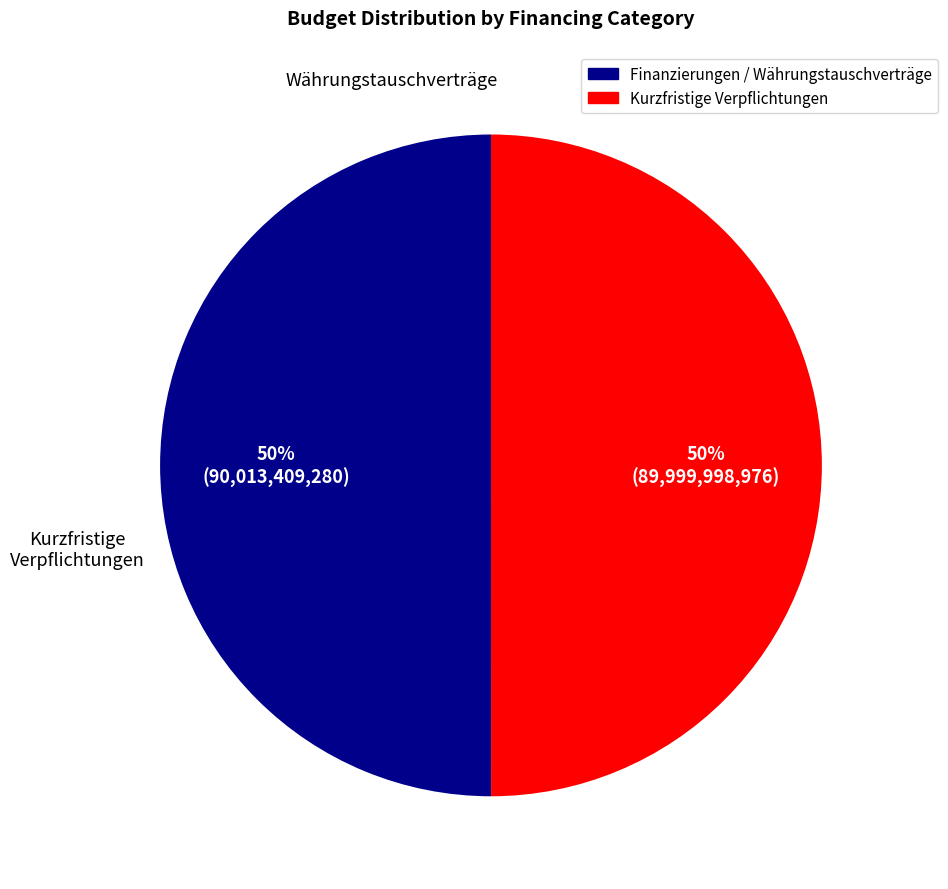

Is the sum of Kurzfristige Verpflichtungen and Finanzierungen / Währungstauschverträge greater than half?

Yes